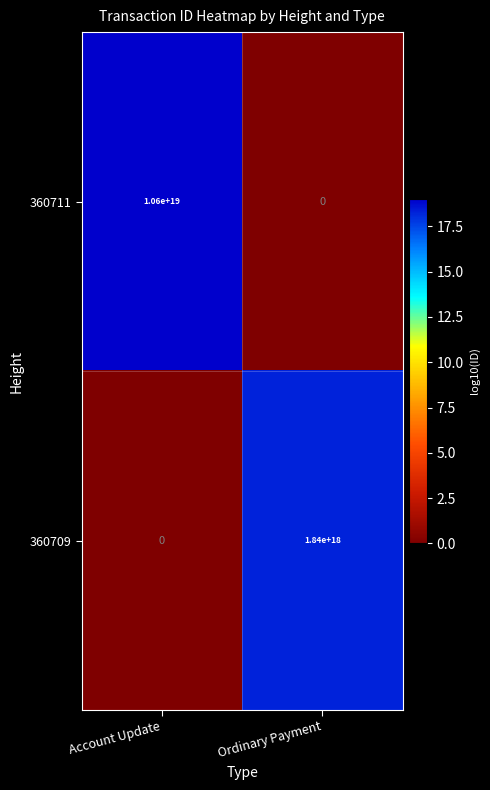

How many positive values does the 360711 series have?

1